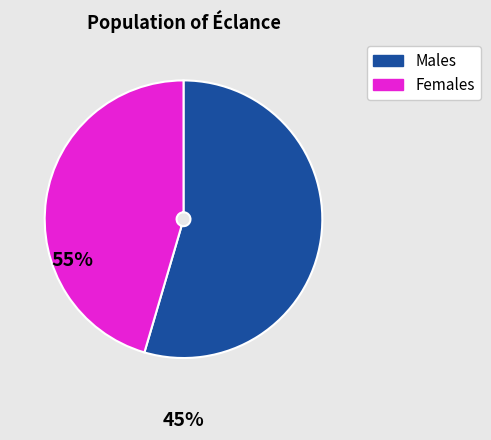

Is there a majority slice in this chart?

Yes